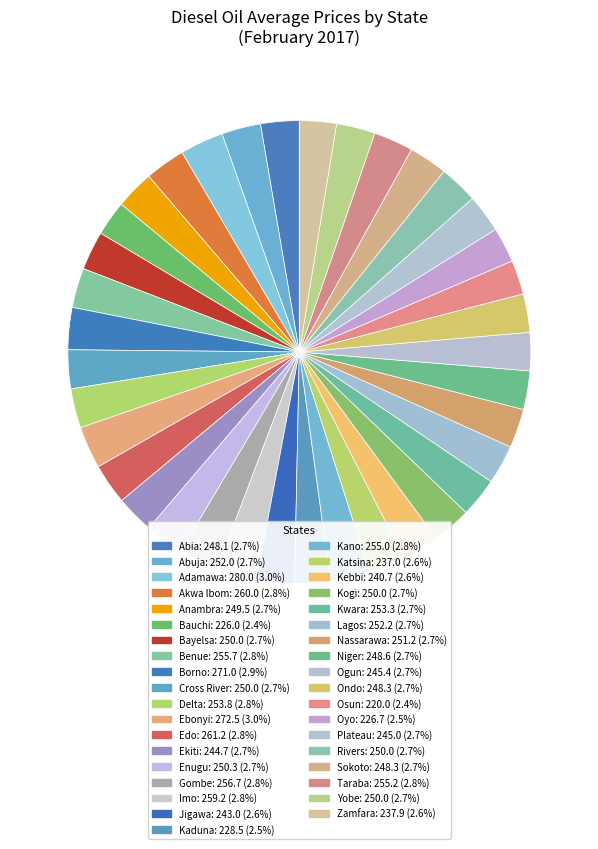

How many slices are in this pie chart?

37